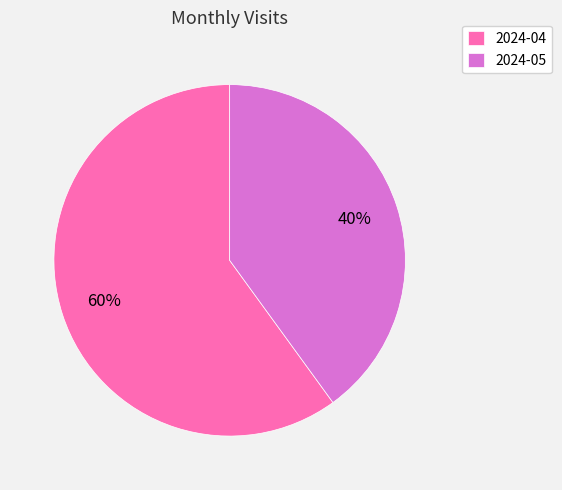

True or false: 2024-05 accounts for 40% of the total.

True